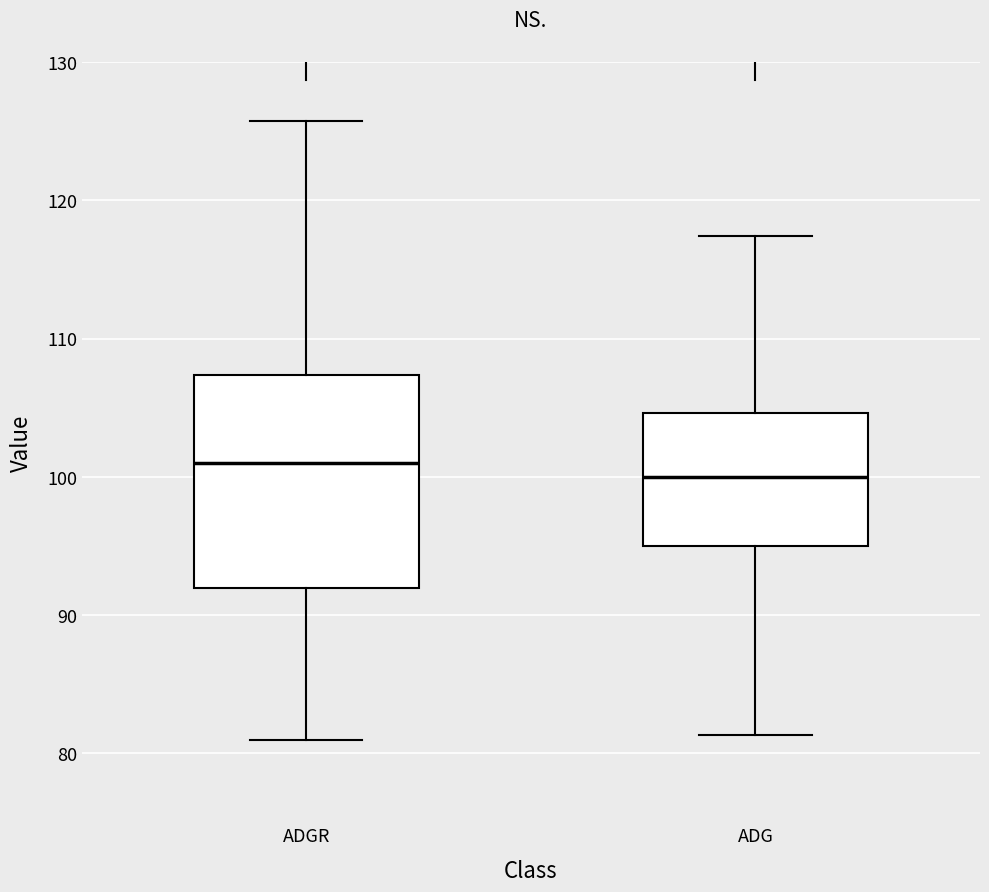

Reading left to right, transcribe this box plot: for each box, give where its median line is, the range the box spans, and where its two whiskers end, as read against the y-axis. The values are not printed on the chart, so give them approximately, as read against the axis.

ADGR: median 101, box 92 to 107, whiskers 81 to 126
ADG: median 100, box 95 to 105, whiskers 81 to 117